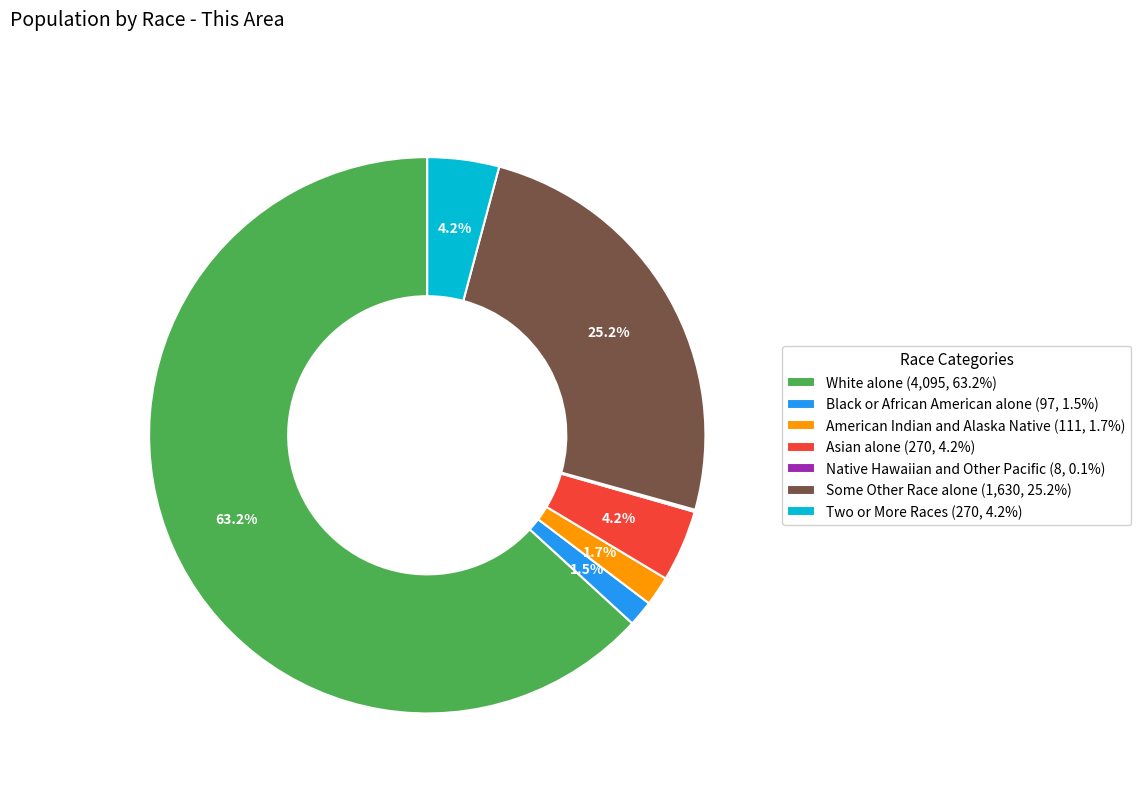

To the nearest percent, what is the average slice percentage?

14%